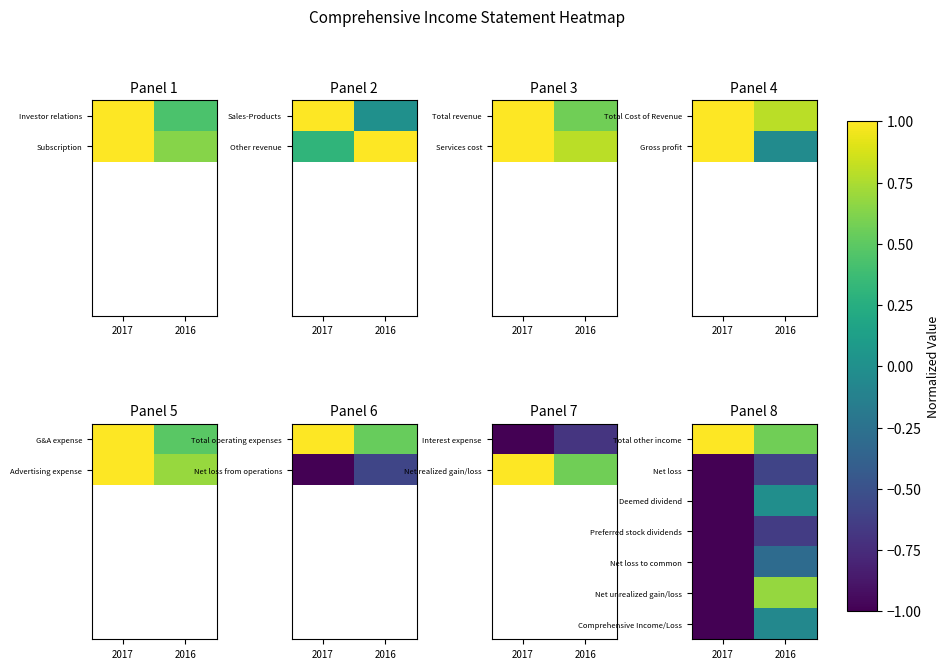

The Deemed dividend series shows -1.7 at 2017. True or false?

False